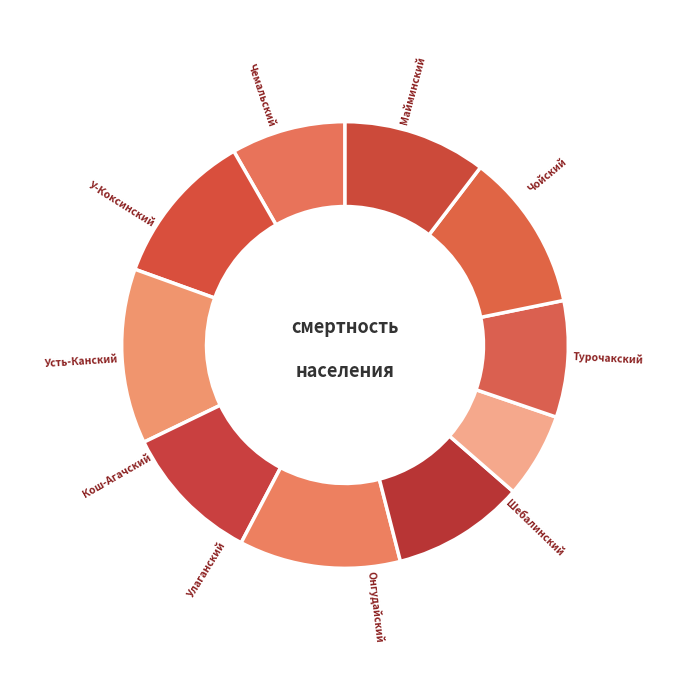

How many slices are in this pie chart?

10